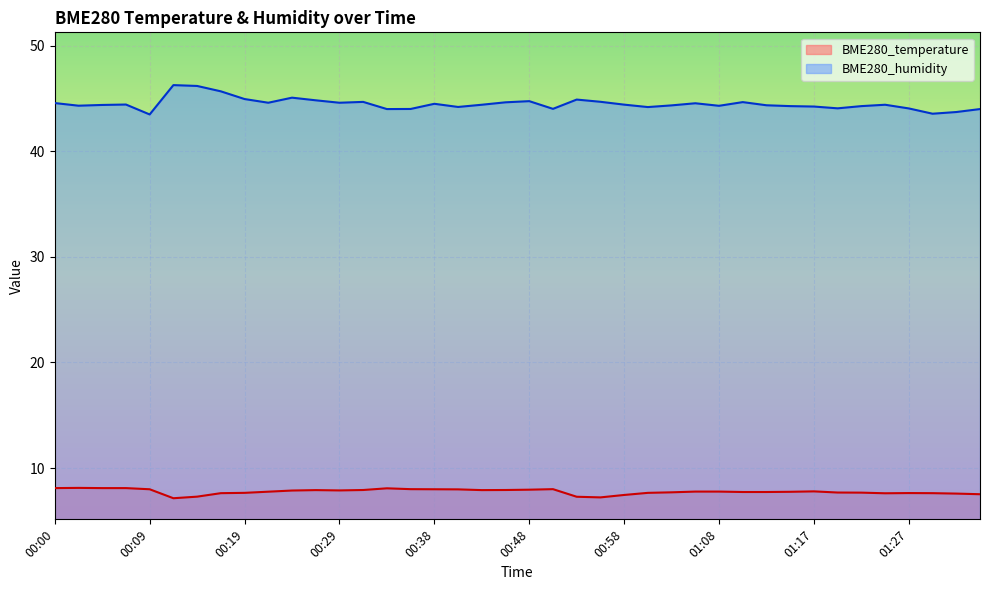

How many interior local peaks does the BME280_humidity series have?

10